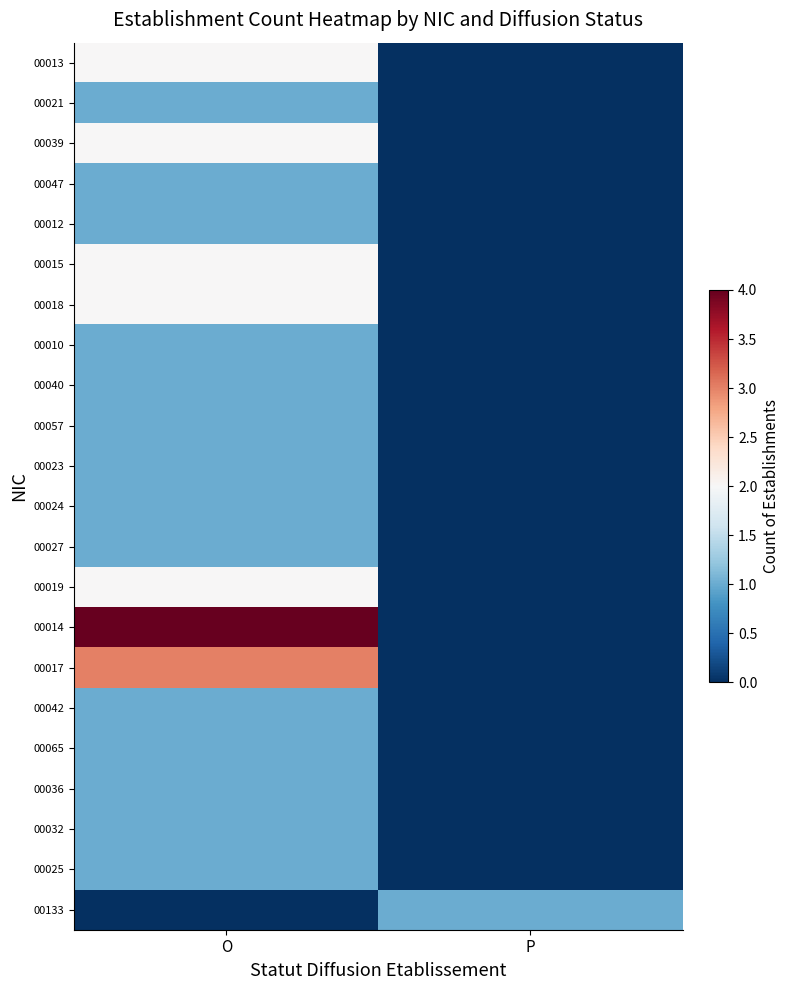

At which category does the chart reach its minimum across all series?

P